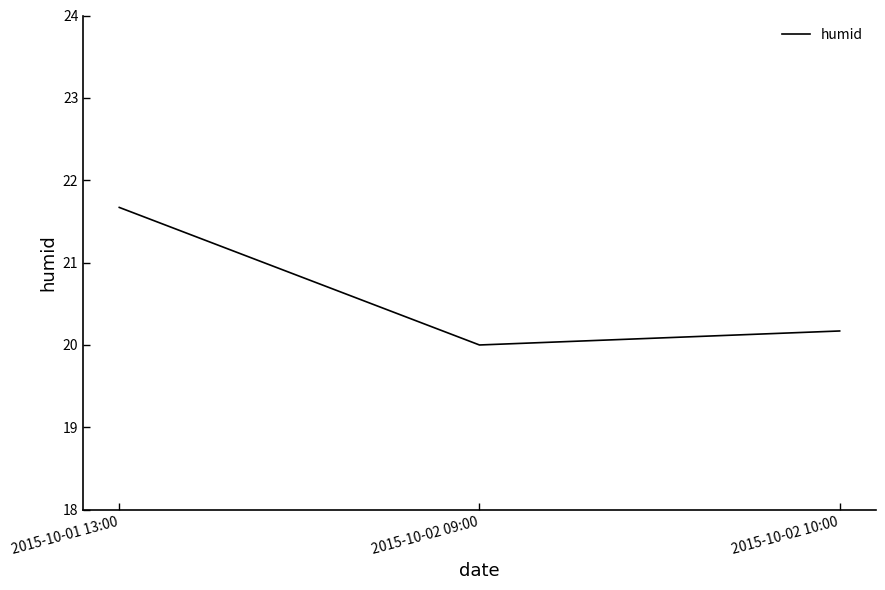

Does the chart have visible grid lines?

No